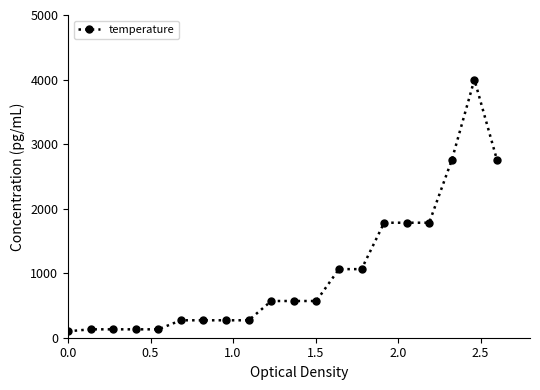

What is the average value?

1019.2